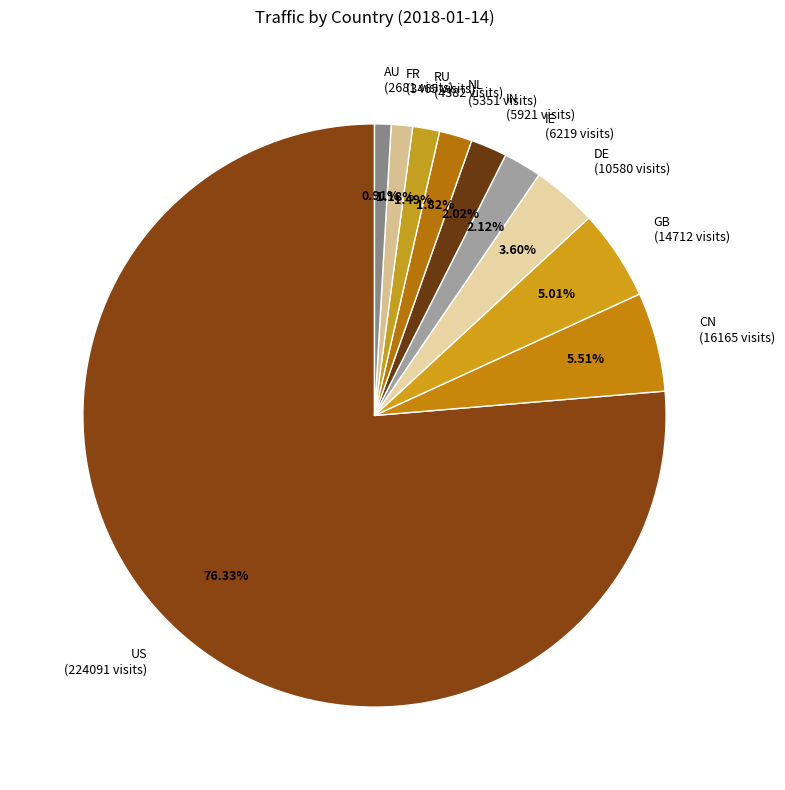

True or false: GB accounts for 5% of the total.

True